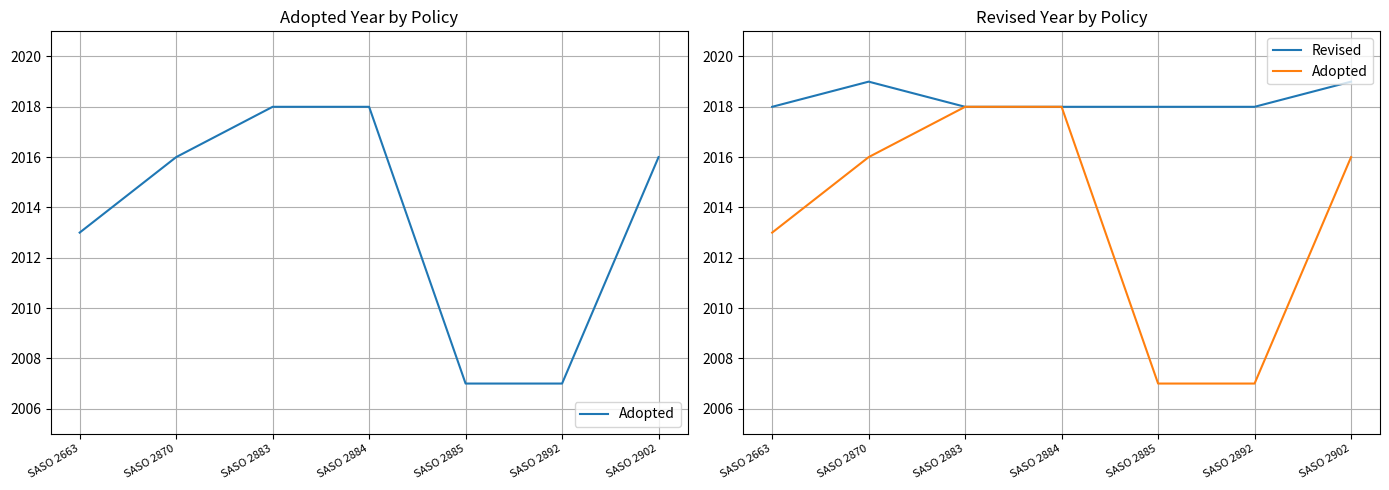

Which series changed the most between SASO 2892 and SASO 2902?

Adopted